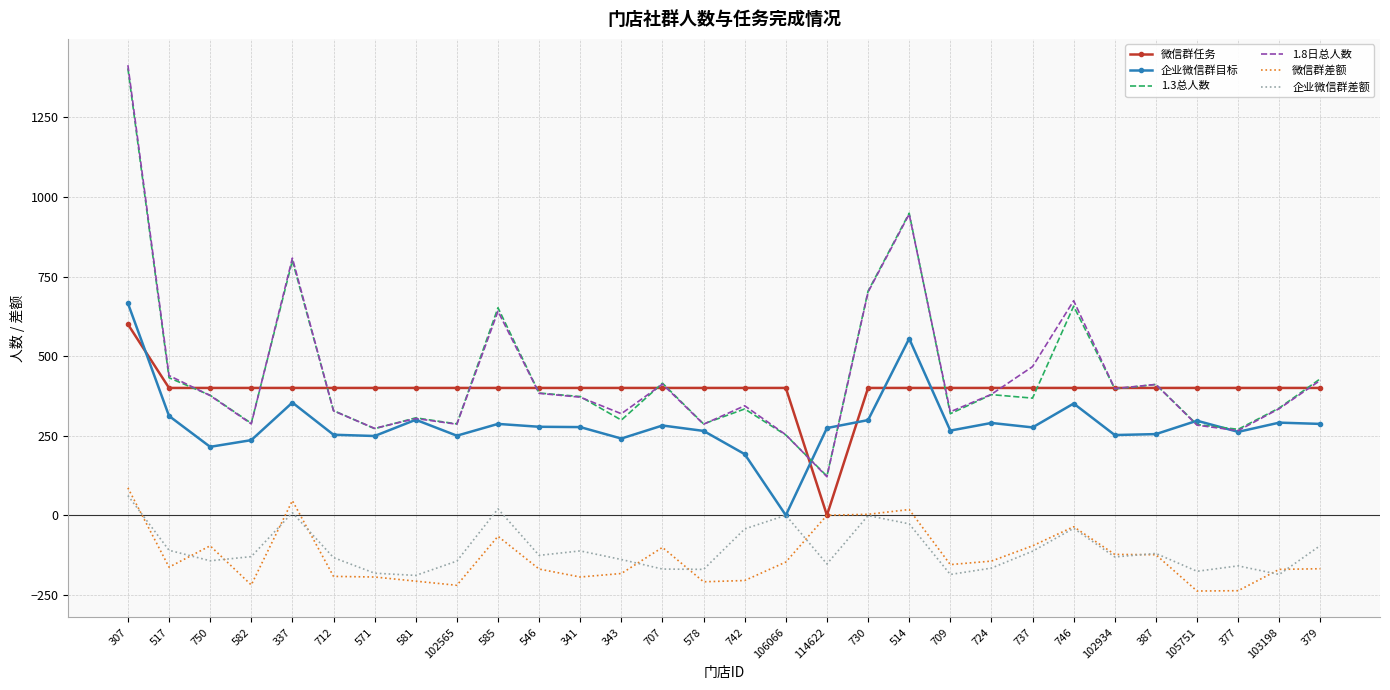

True or false: 1.3总人数 and 企业微信群差额 intersect in this chart.

False